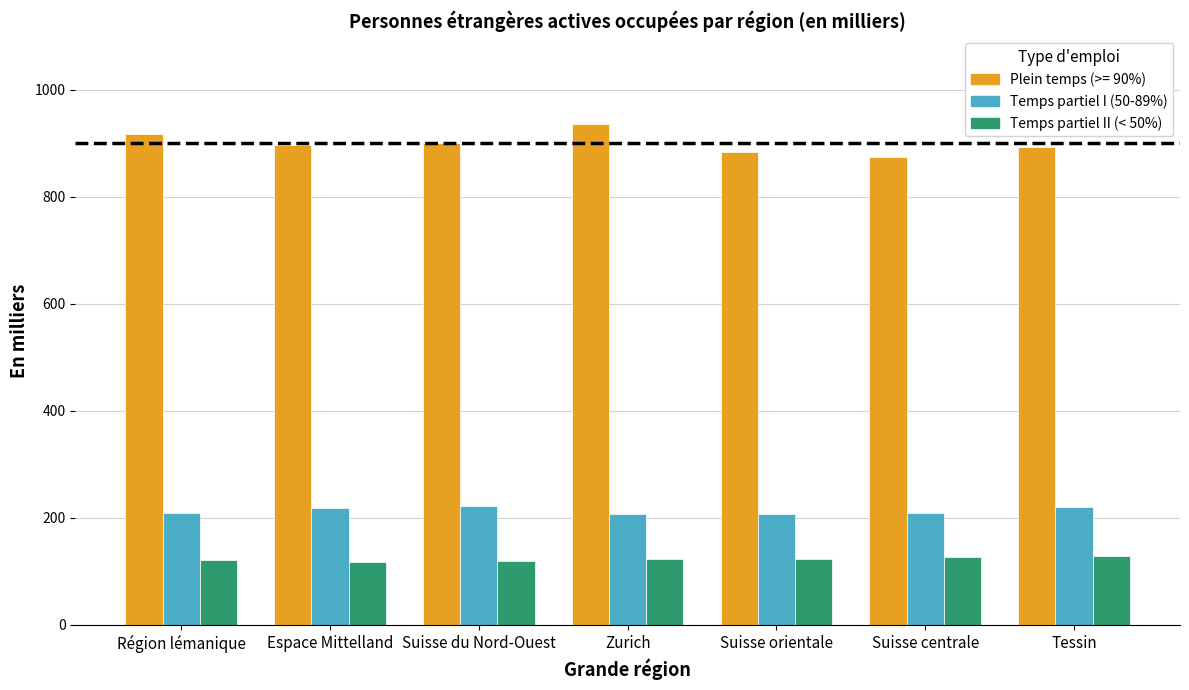

How many values in the Temps partiel I (50-89%) series are below 209?

3